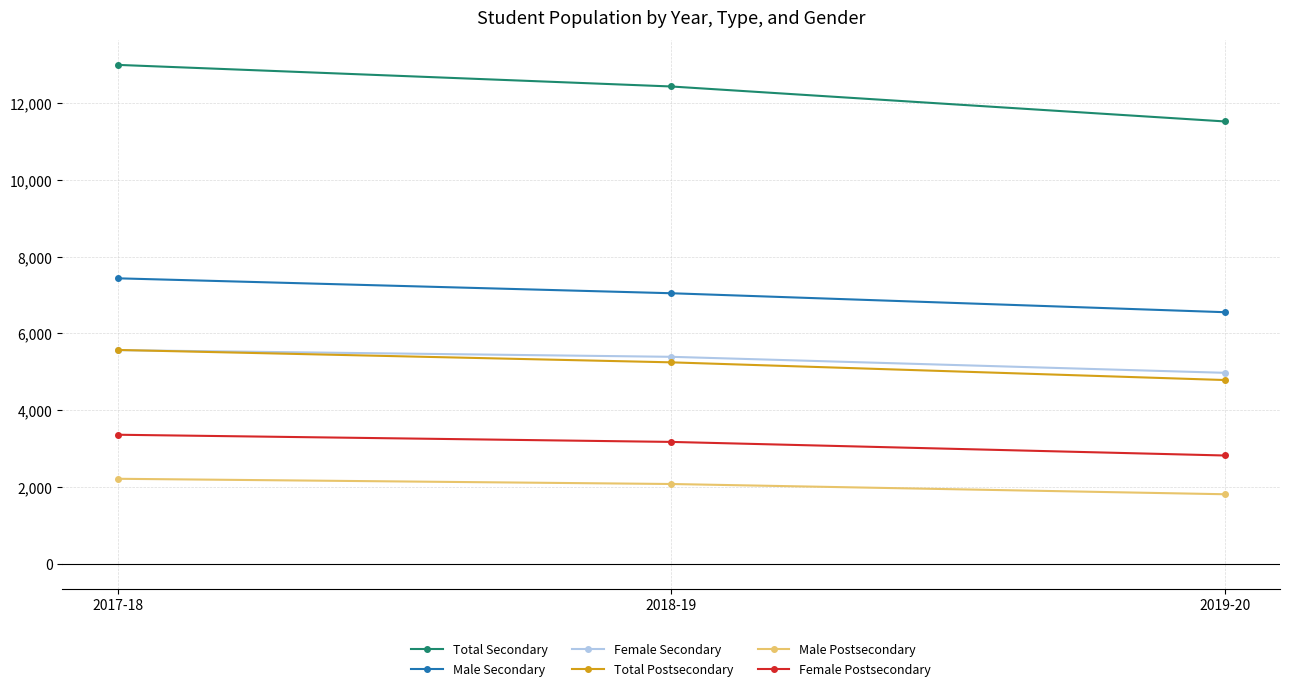

Is the value of Female Postsecondary at 2018-19 greater than the value of Male Secondary at 2018-19?

No